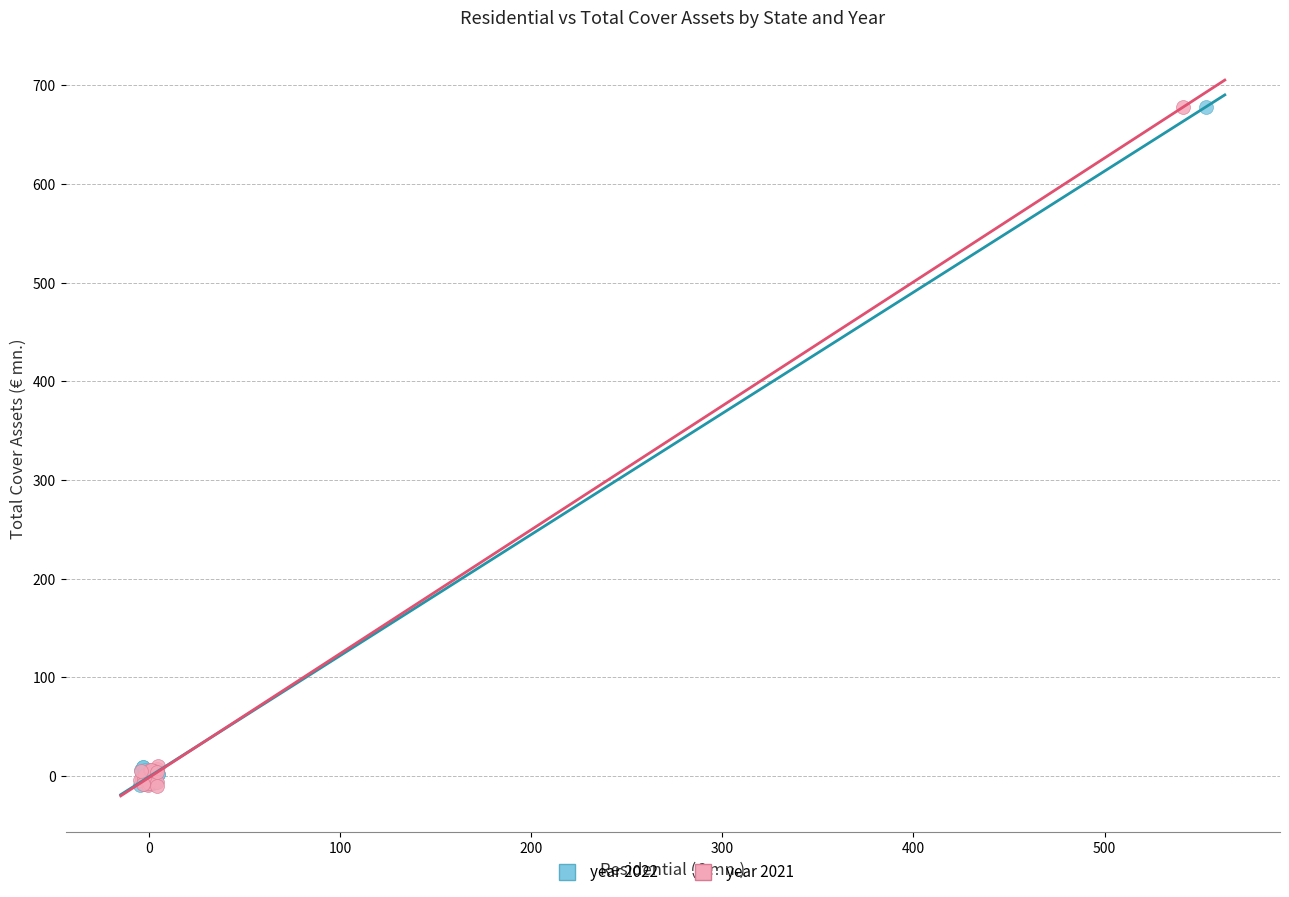

What are all the series names shown in the legend?

year 2022, year 2021